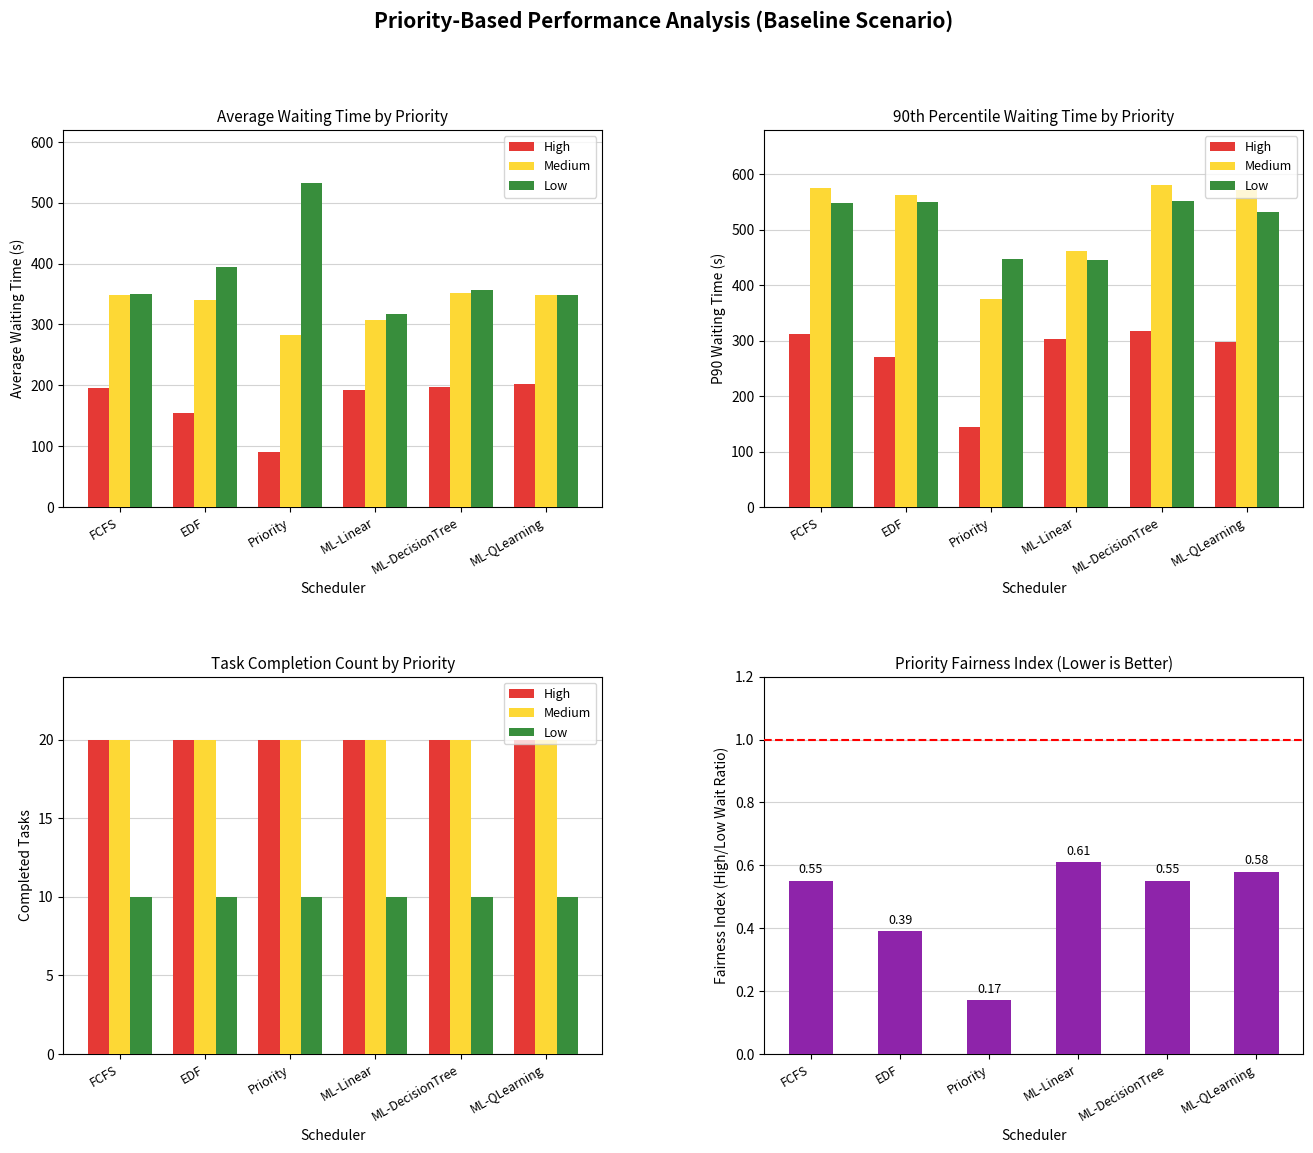

Between ML-QLearning and ML-Linear, which is larger?

ML-QLearning